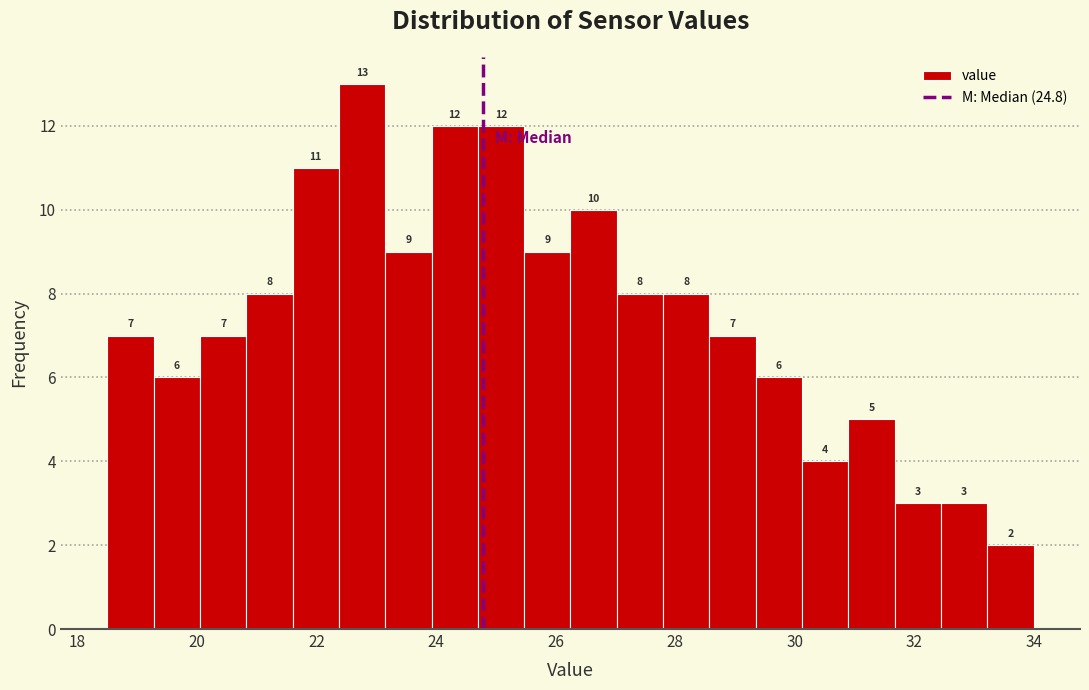

Read against the x-axis, roughly where is the centre of the tallest bar?

22.8